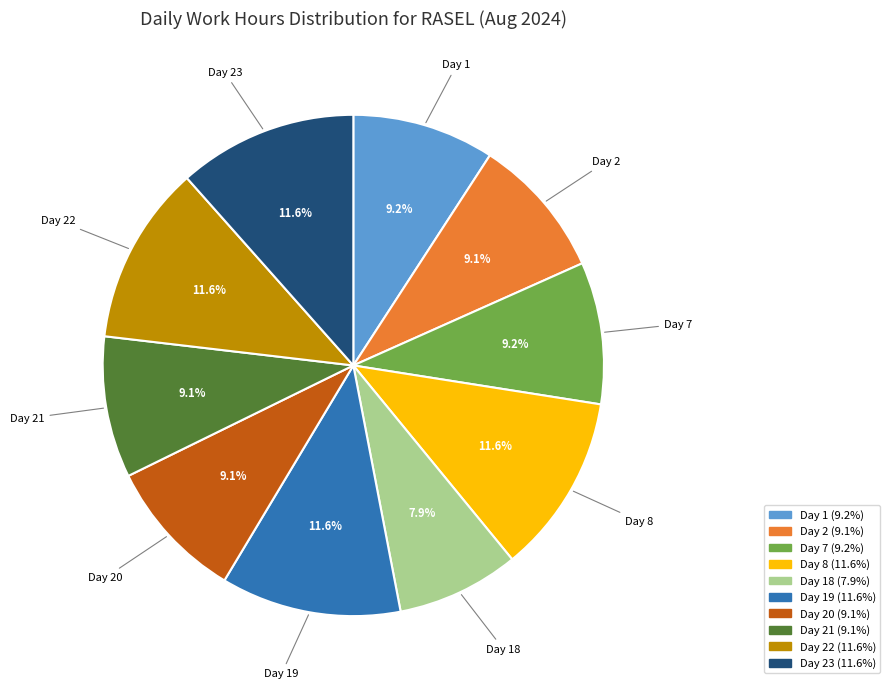

Count the number of slices in the pie.

10